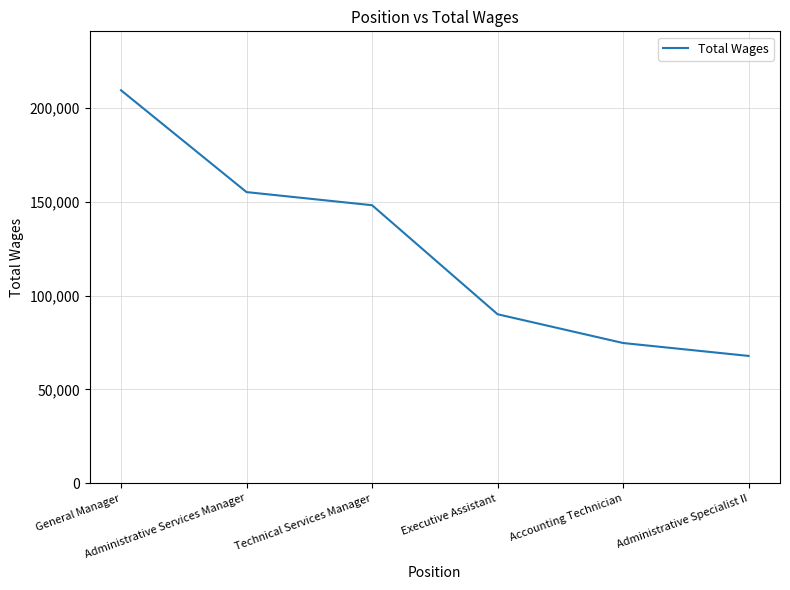

How many series are shown in this chart?

1